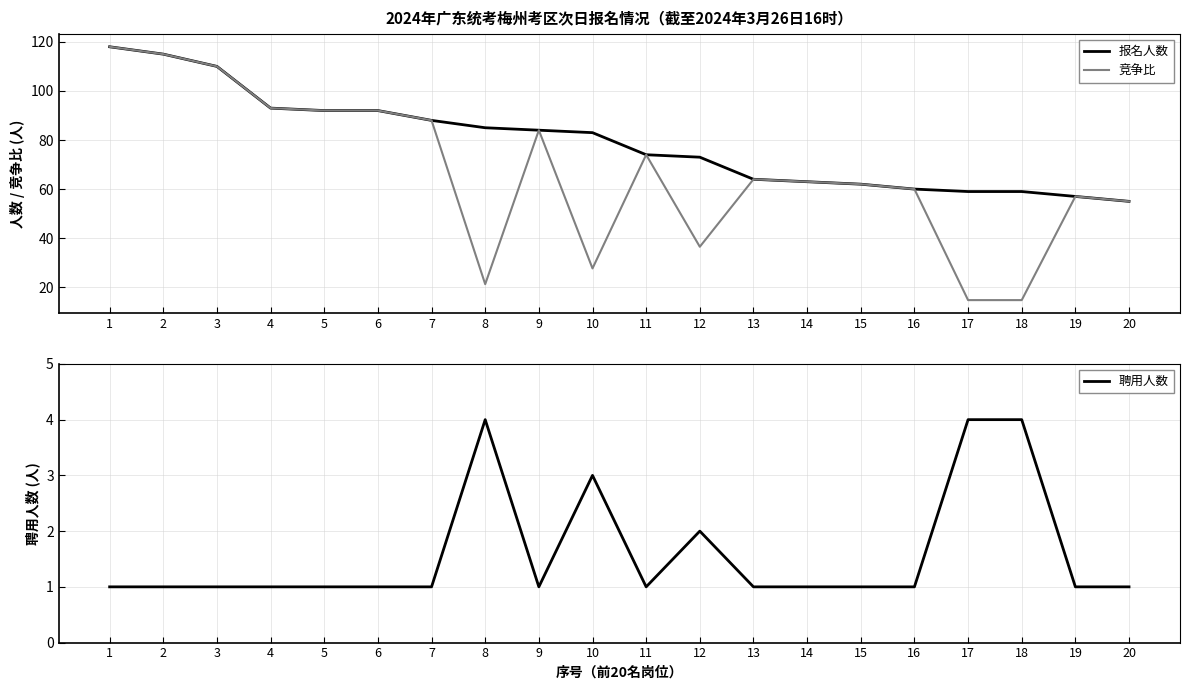

Where is 竞争比 nearest to the value 66?

13